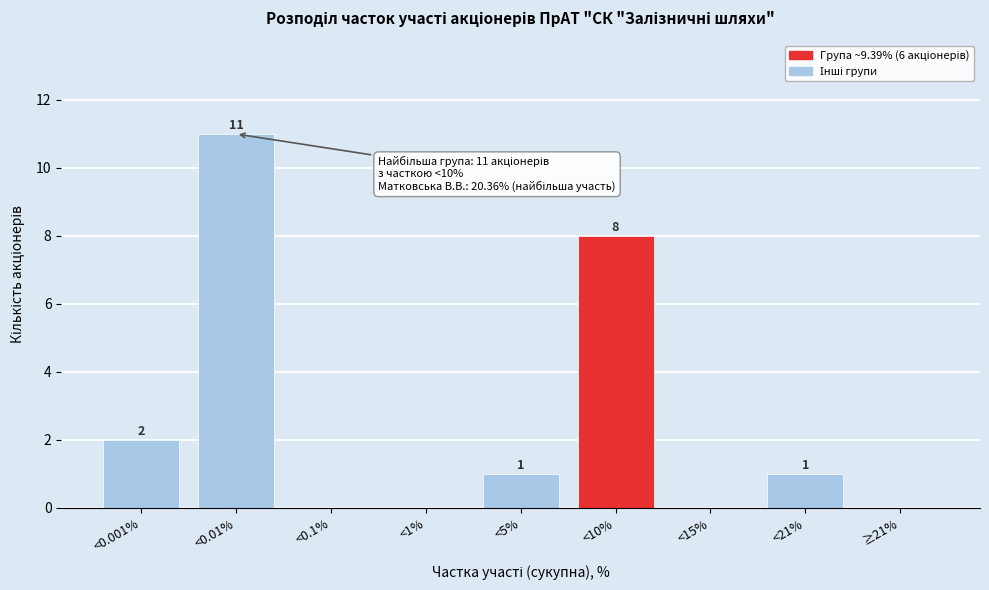

Reading left to right, list all the values displayed in this chart.

<0.001%=2	<0.01%=11	<0.1%=0	<1%=0	<5%=1	<10%=8	<15%=0	<21%=1	≥21%=0